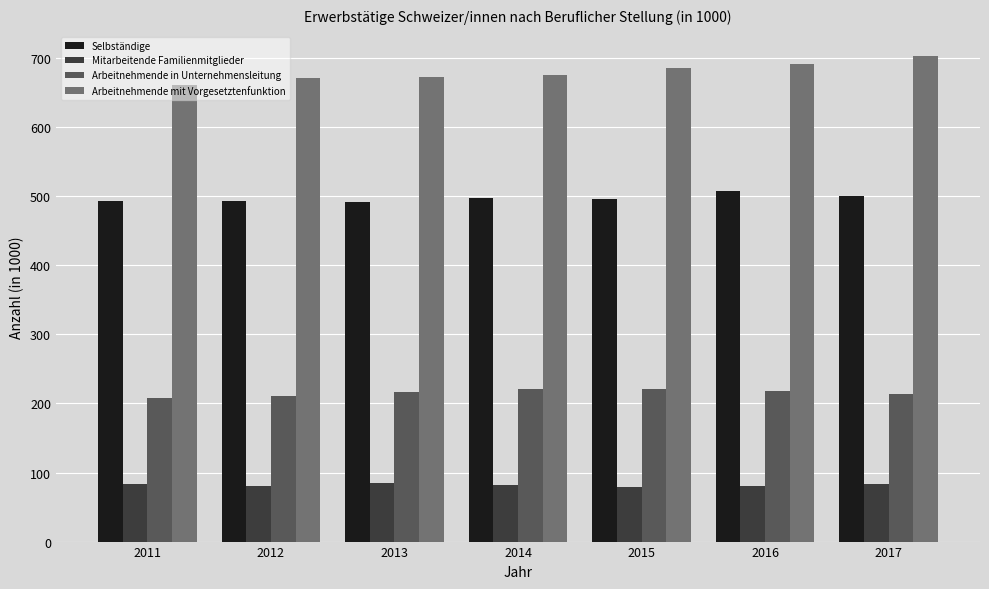

What is the lowest value of the Selbständige series?

491.1